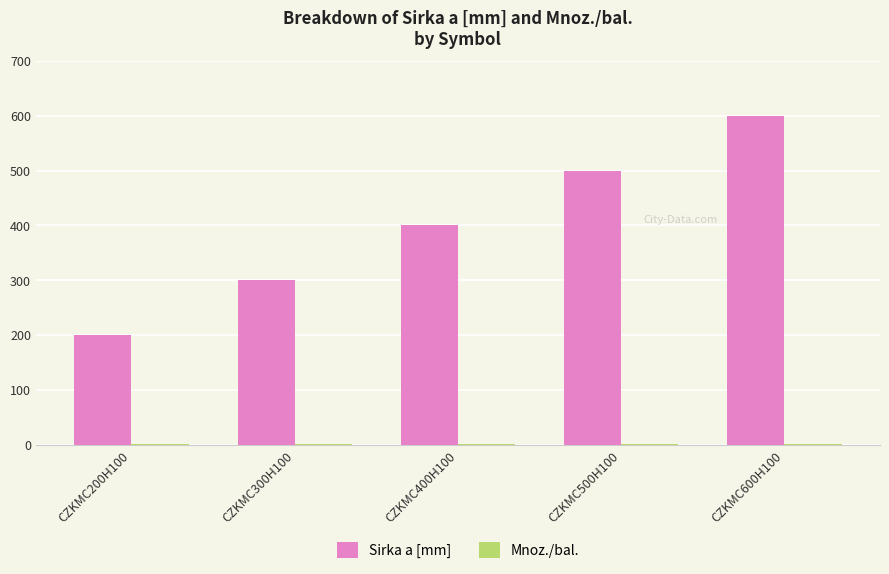

Which category has the highest value across all series?

CZKMC600H100